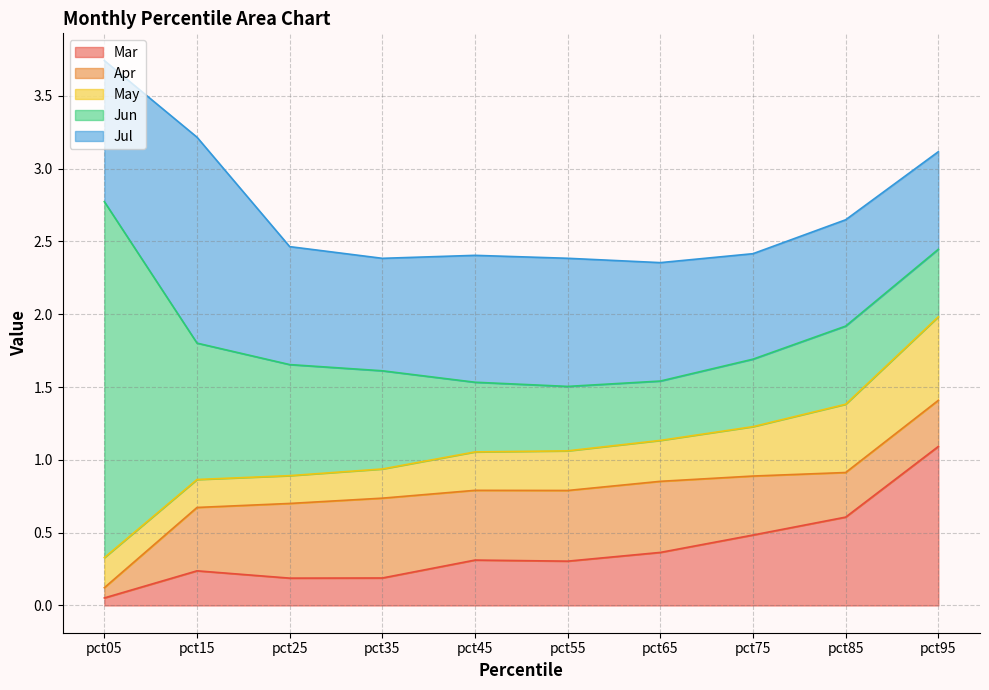

What is the value of the Mar point at the 3rd from the left?

0.2